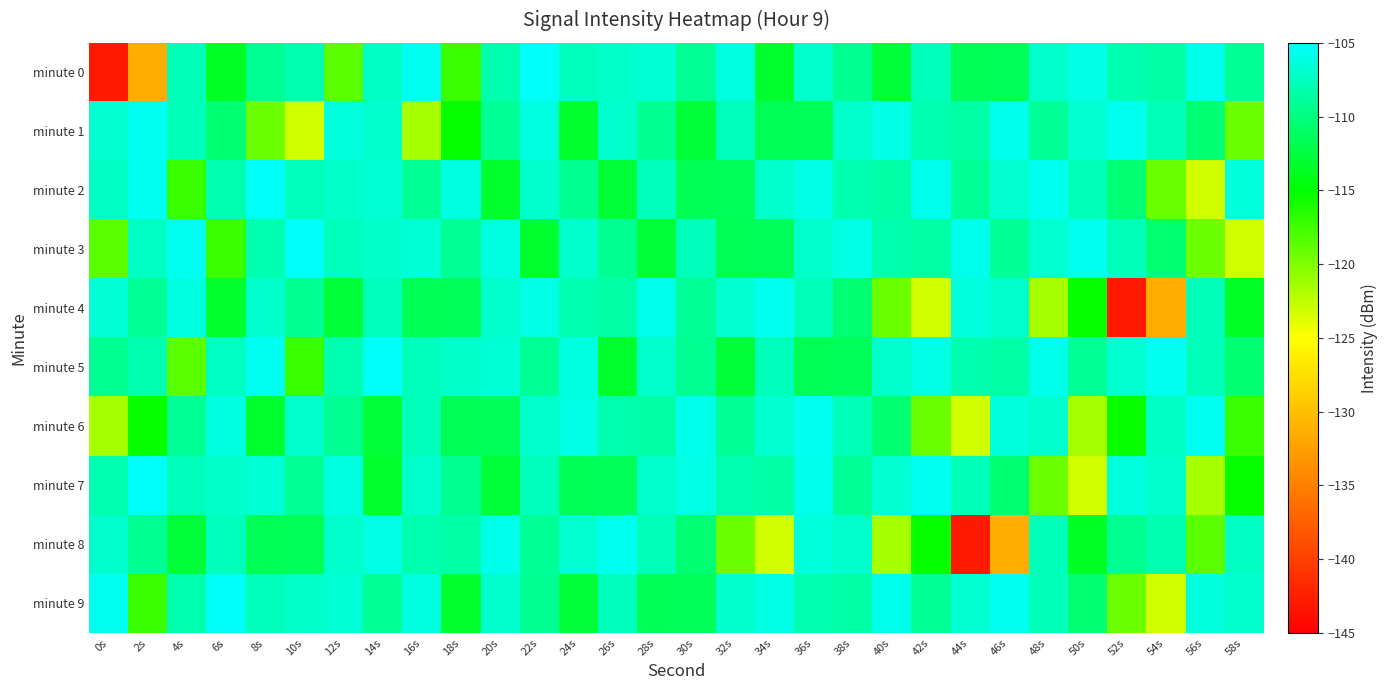

At which category does the chart reach its peak across all series?

22s